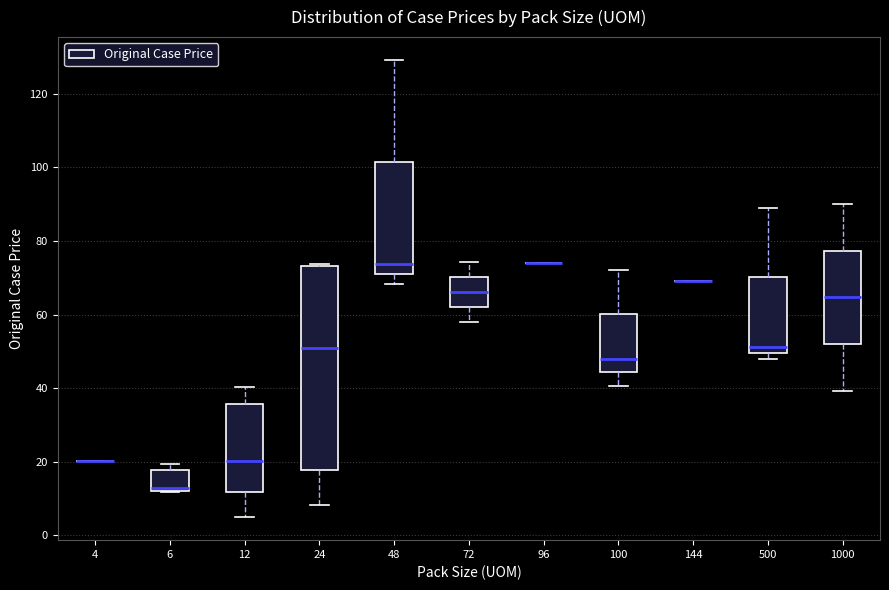

Reading left to right, read every box against the y-axis: the position of its median line, the range the box covers, and the ends of its whiskers. The values are not printed on the chart, so give them approximately, as read against the axis.

4: box collapsed to a line at 20, whiskers 20 to 20
6: median 12 (just above the box's lower edge), box 12 to 18, whiskers 12 to 20
12: median 20, box 12 to 36, whiskers 4 to 40
24: median 50, box 18 to 74, whiskers 8 to 74 (just above the box's upper edge)
48: median 74, box 72 to 102, whiskers 68 to 130
72: median 66, box 62 to 70, whiskers 58 to 74
96: box collapsed to a line at 74, whiskers 74 to 74
100: median 48, box 44 to 60, whiskers 40 to 72
144: box collapsed to a line at 70, whiskers 70 to 70
500: median 52, box 50 to 70, whiskers 48 to 90
1000: median 64, box 52 to 78, whiskers 40 to 90